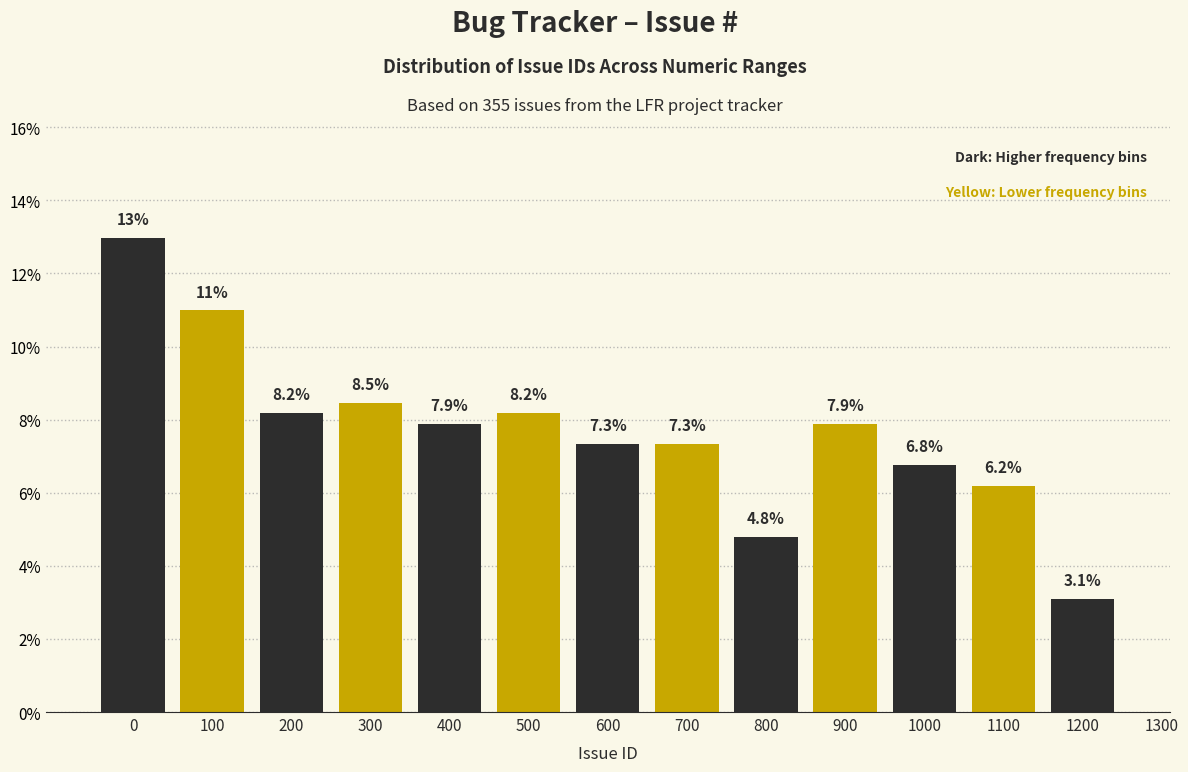

Reading left to right, list all the values displayed in this chart.

0=13.0	100=11.0	200=8.2	300=8.5	400=7.9	500=8.2	600=7.3	700=7.3	800=4.8	900=7.9	1000=6.8	1100=6.2	1200=3.1	1300=0.0